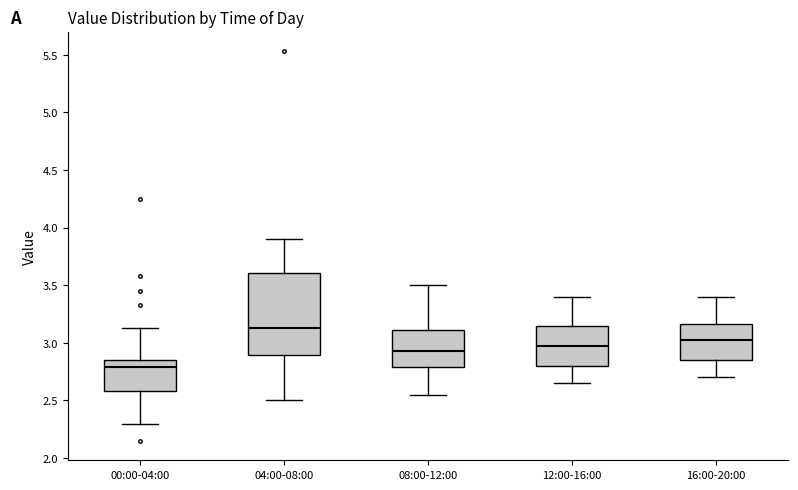

Comparing the boxes themselves (not the whiskers), which one is the tallest?

04:00-08:00